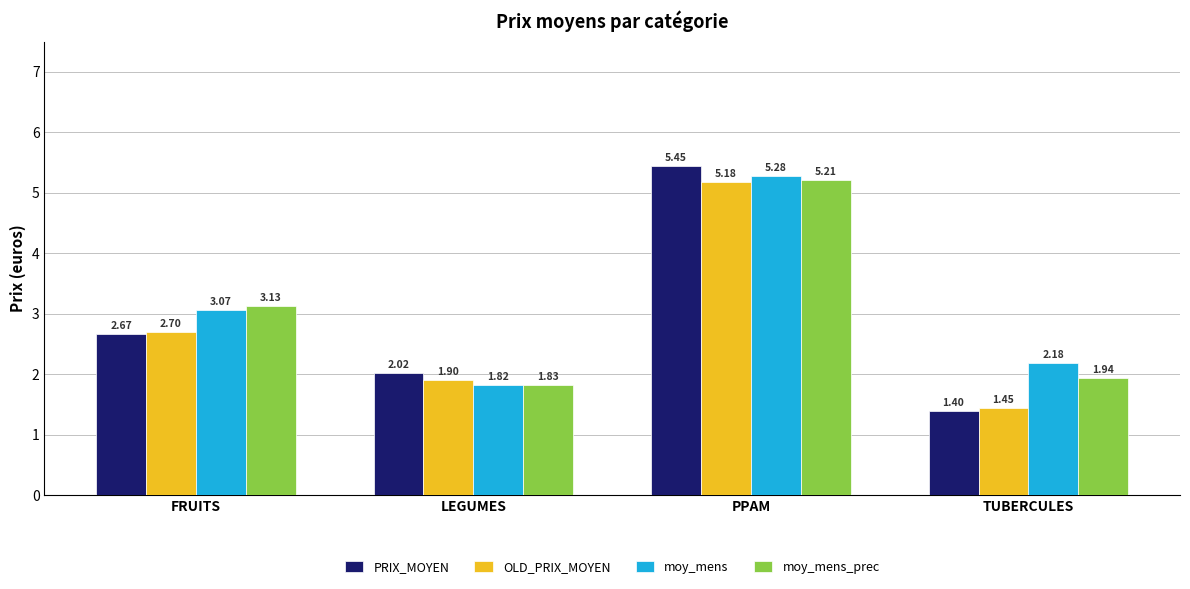

What is the difference between the moy_mens_prec values at PPAM and LEGUMES?

3.4